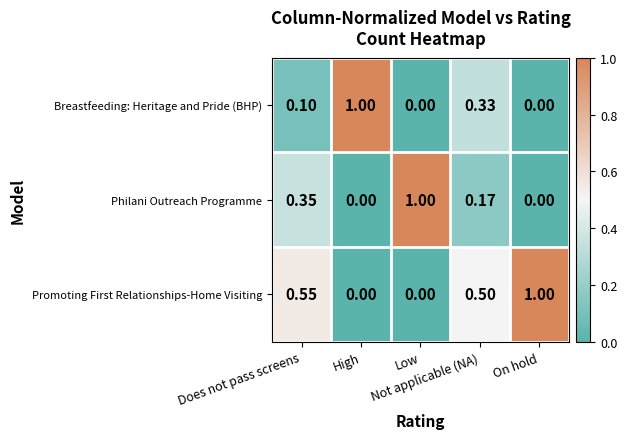

Which series has the largest total across all categories?

Promoting First Relationships-Home Visiting